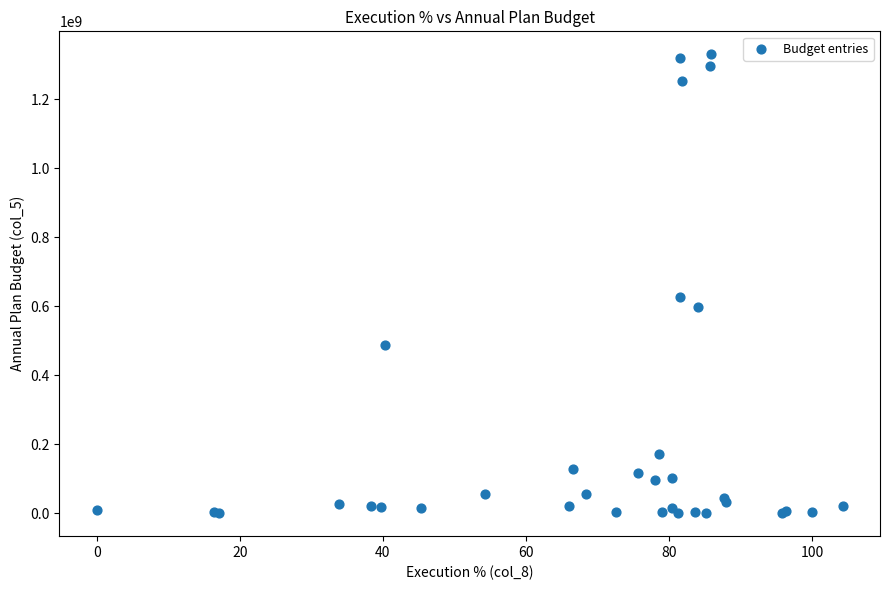

What Y value in the scatter plot is closest to 664952462?

627793067.6